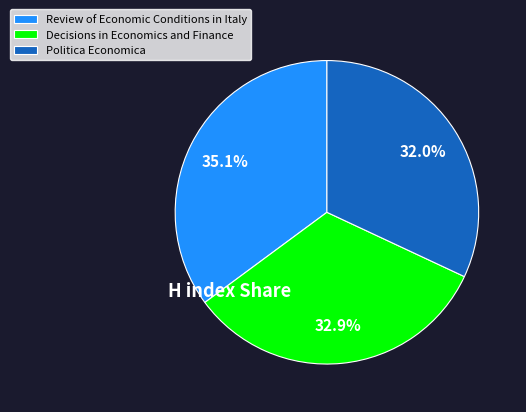

Which slice is the smallest?

Politica Economica